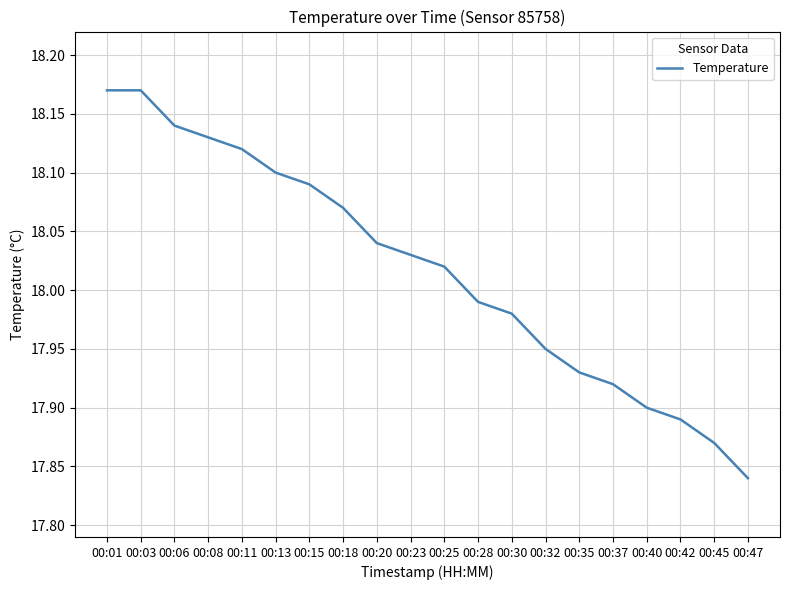

What is the difference between the maximum and minimum values?

0.3